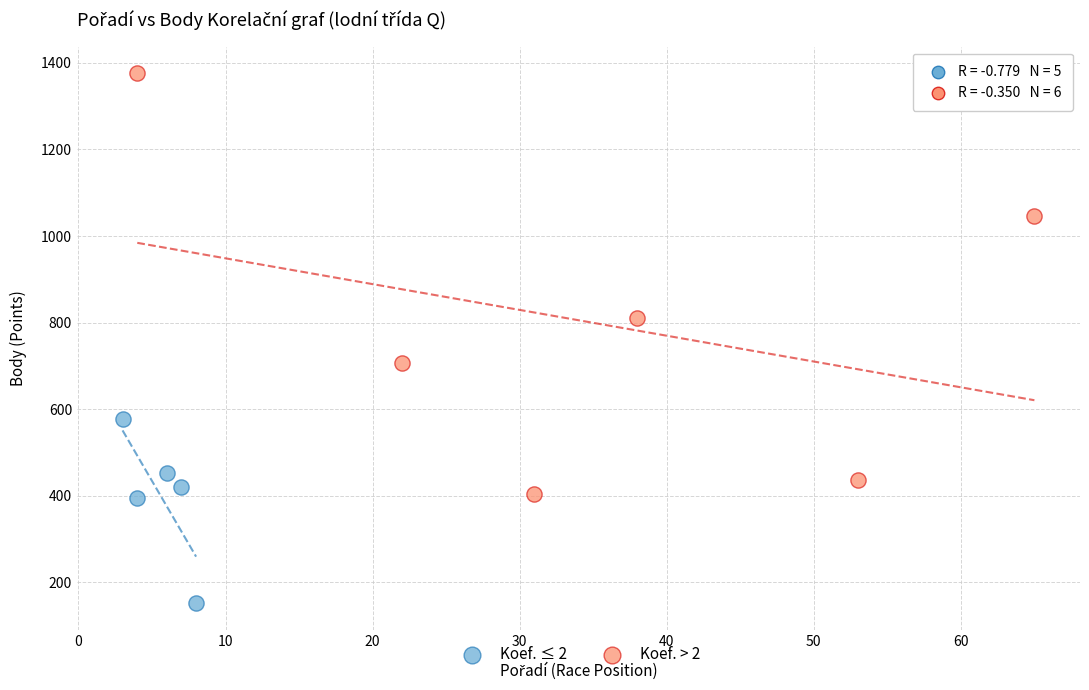

Which series contains the lowest Y value?

Koef. ≤ 2